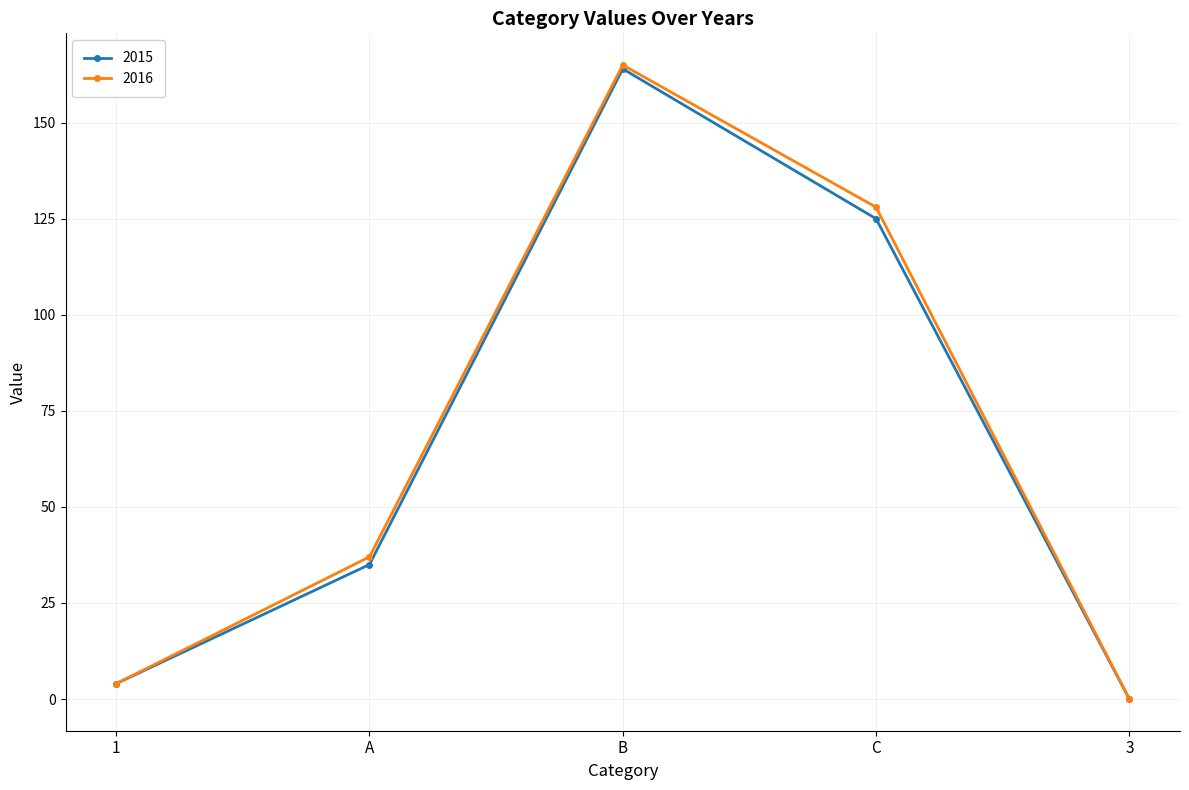

What is the value of the 2015 point at the 3rd from the left?

164